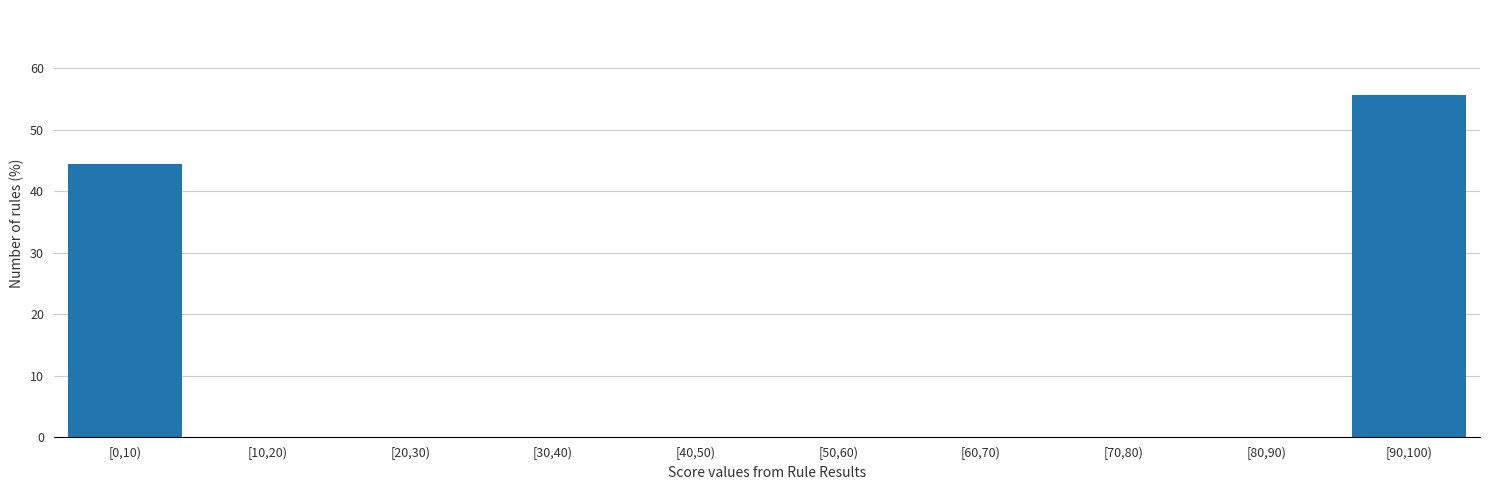

Reading left to right, transcribe all the data shown in this chart.

[0,10)=44.4	[10,20)=0.0	[20,30)=0.0	[30,40)=0.0	[40,50)=0.0	[50,60)=0.0	[60,70)=0.0	[70,80)=0.0	[80,90)=0.0	[90,100)=55.6